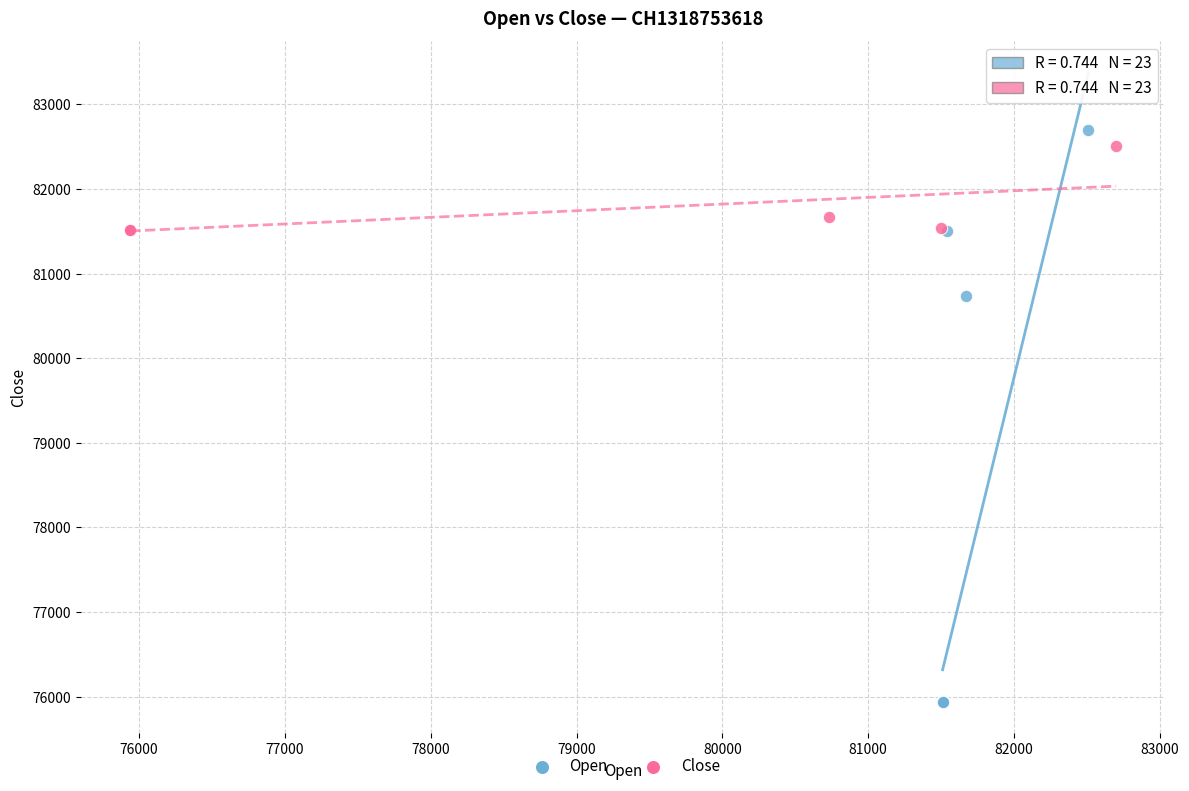

Which series has the widest spread of Y values?

Open